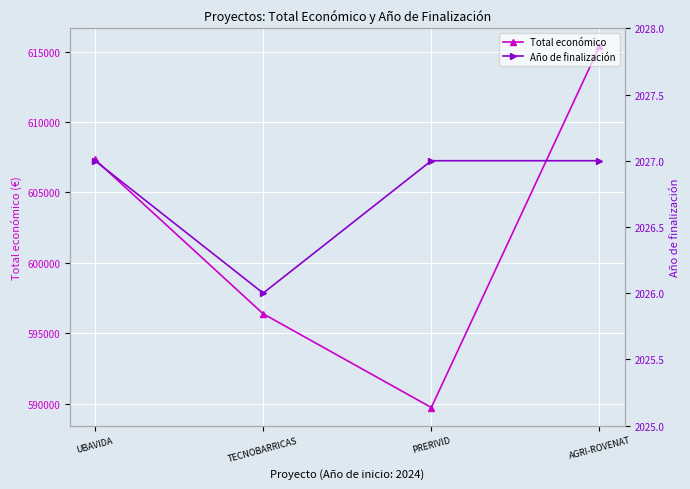

True or false: Total económico has a value of 607342 at UBAVIDA.

True